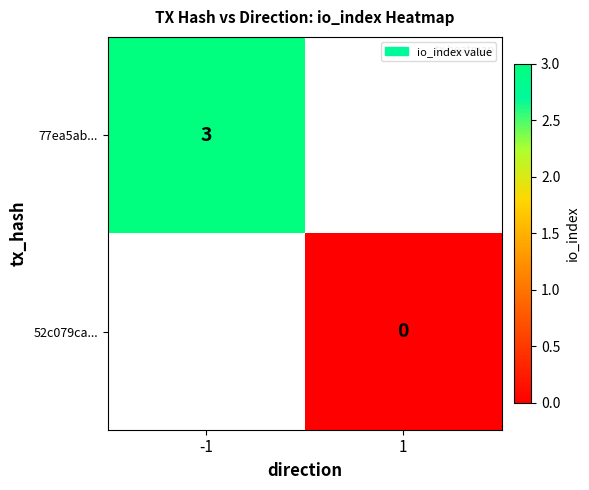

Is the value of 52c079ca... at 1 greater than the value of 77ea5ab... at -1?

No